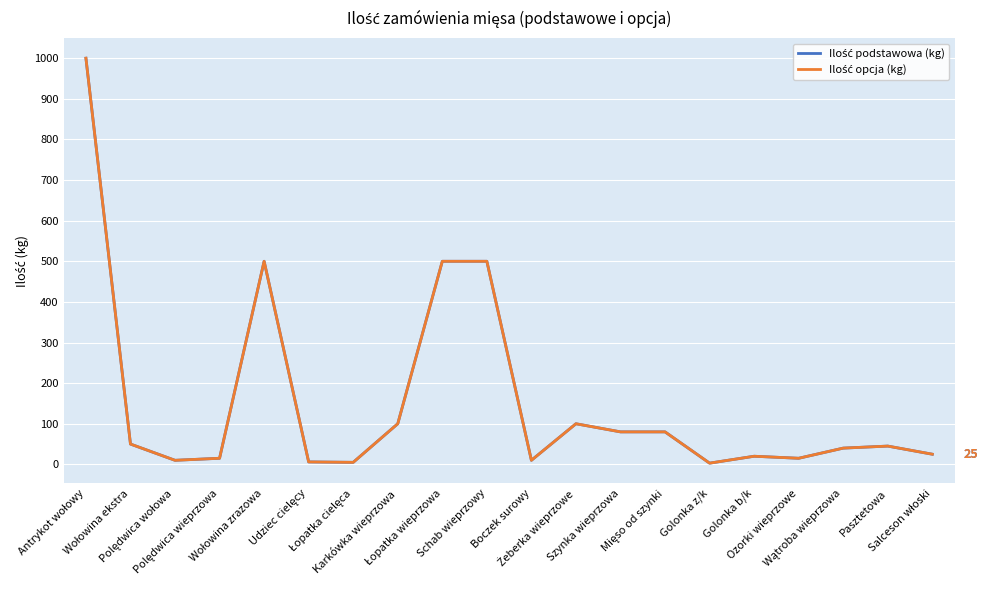

What is the highest value of the Ilość podstawowa (kg) series?

1000